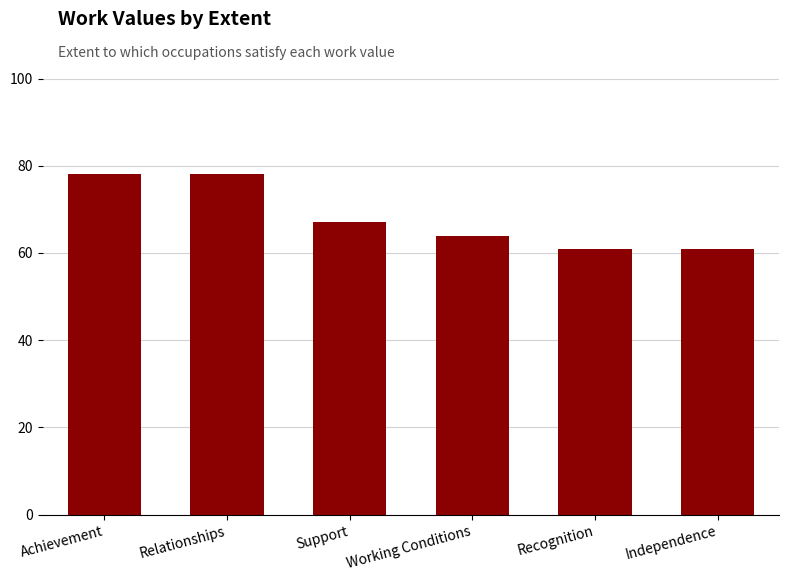

Between Independence and Achievement, which is larger?

Achievement